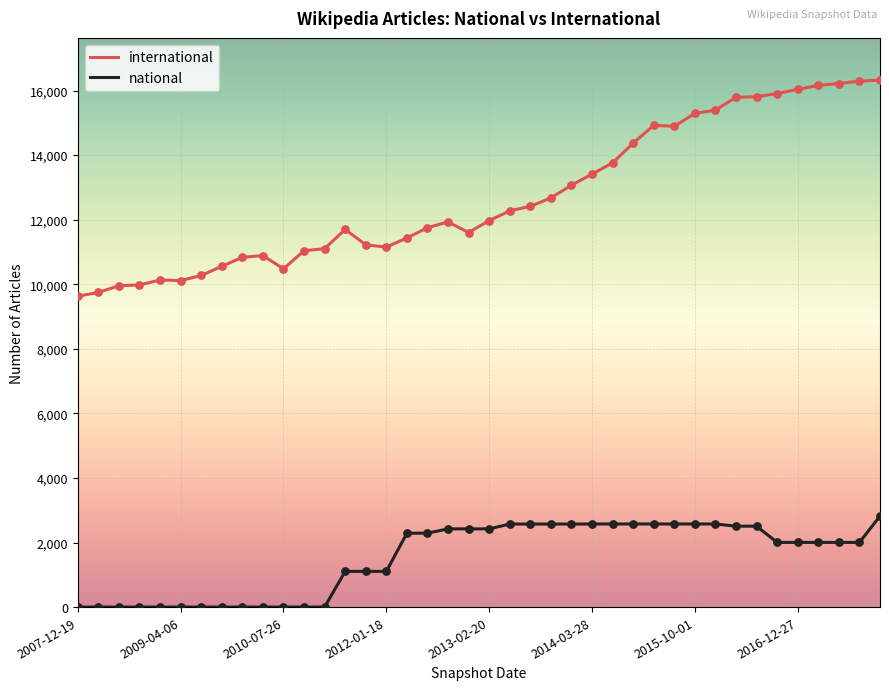

At how many categories does at least one series exceed 987?

40